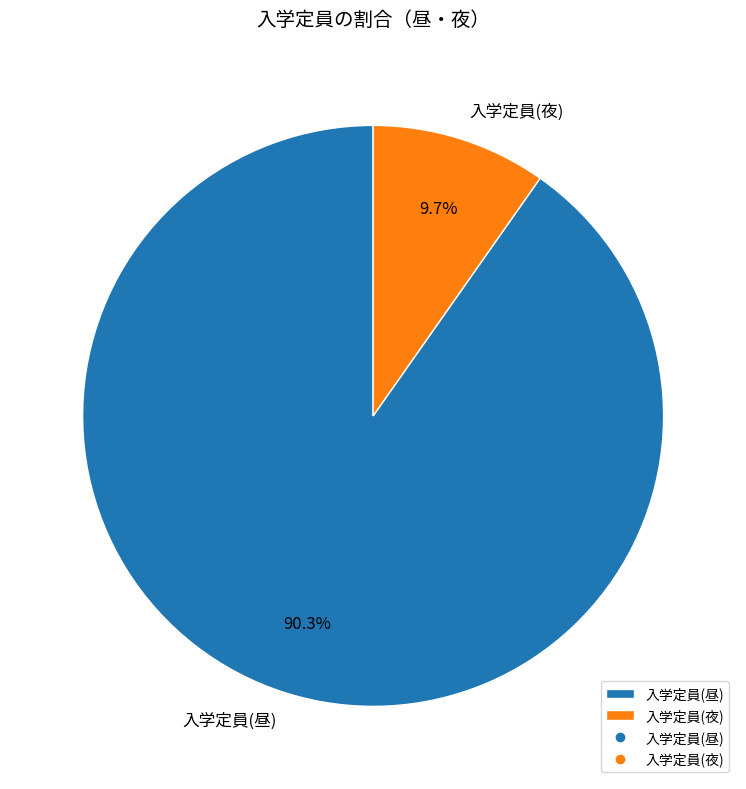

What percentage is the 入学定員(昼) slice, to the nearest percent?

90%